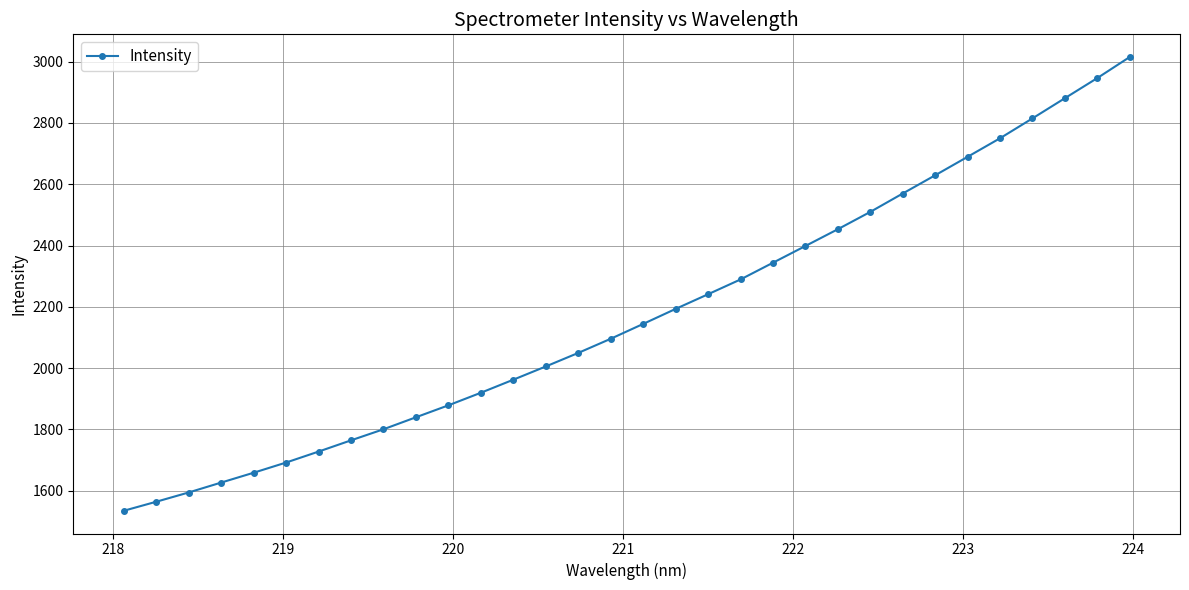

What is the difference between the maximum and minimum values?

1480.5